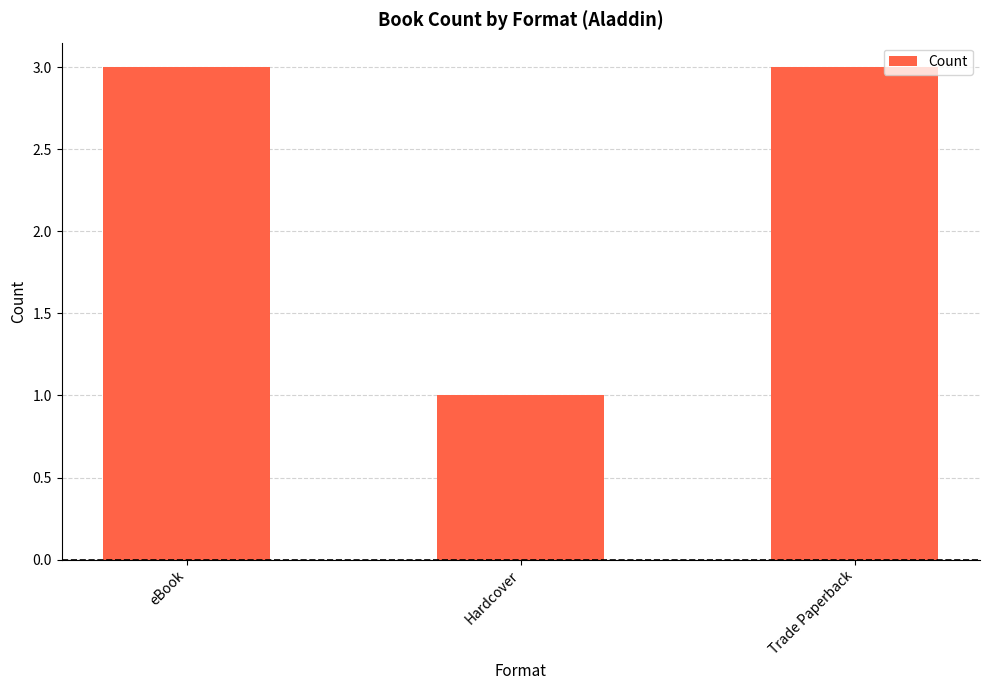

What is the label of the 2nd bar from the right?

Hardcover